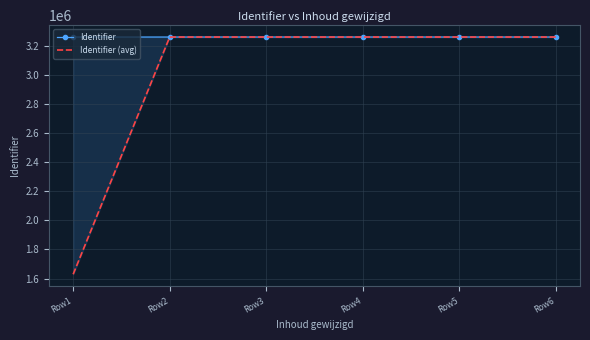

What are all the series names shown in the legend?

Identifier, Identifier (avg)